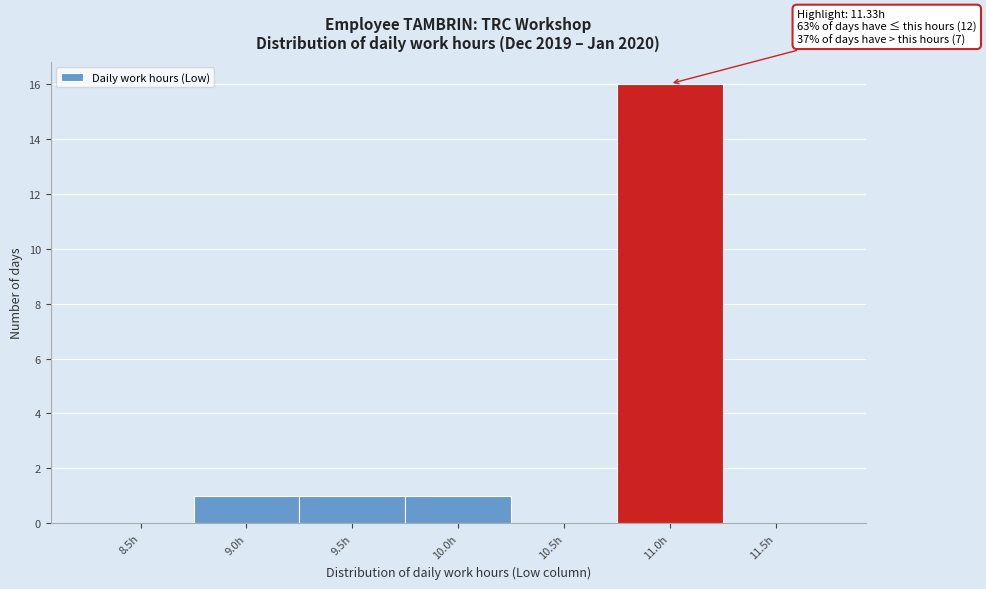

Reading left to right, transcribe all the data shown in this chart.

8.5h=0	9.0h=1	9.5h=1	10.0h=1	10.5h=0	11.0h=16	11.5h=0